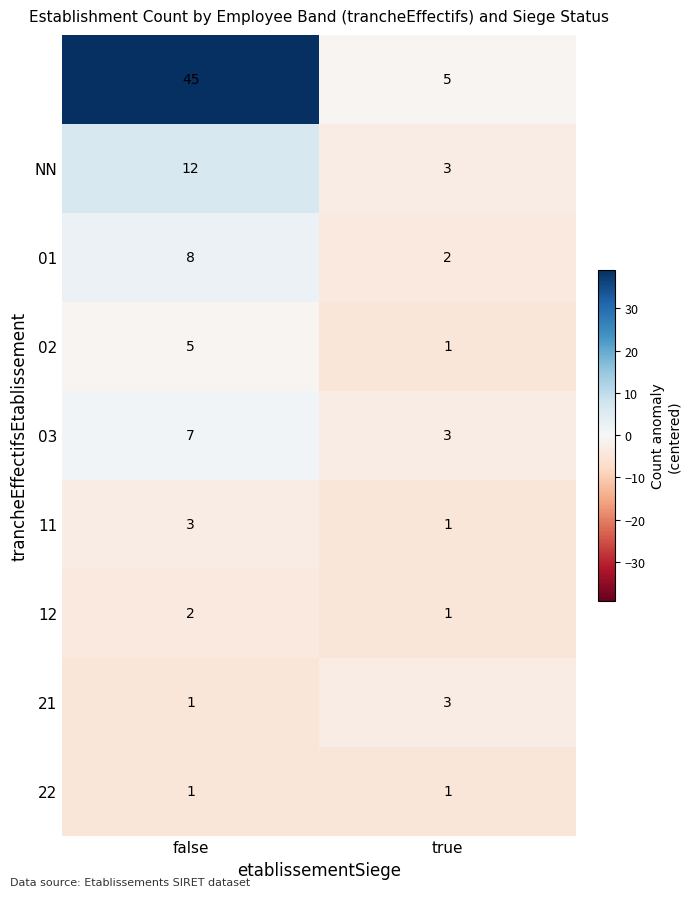

What is the greatest value displayed?

45